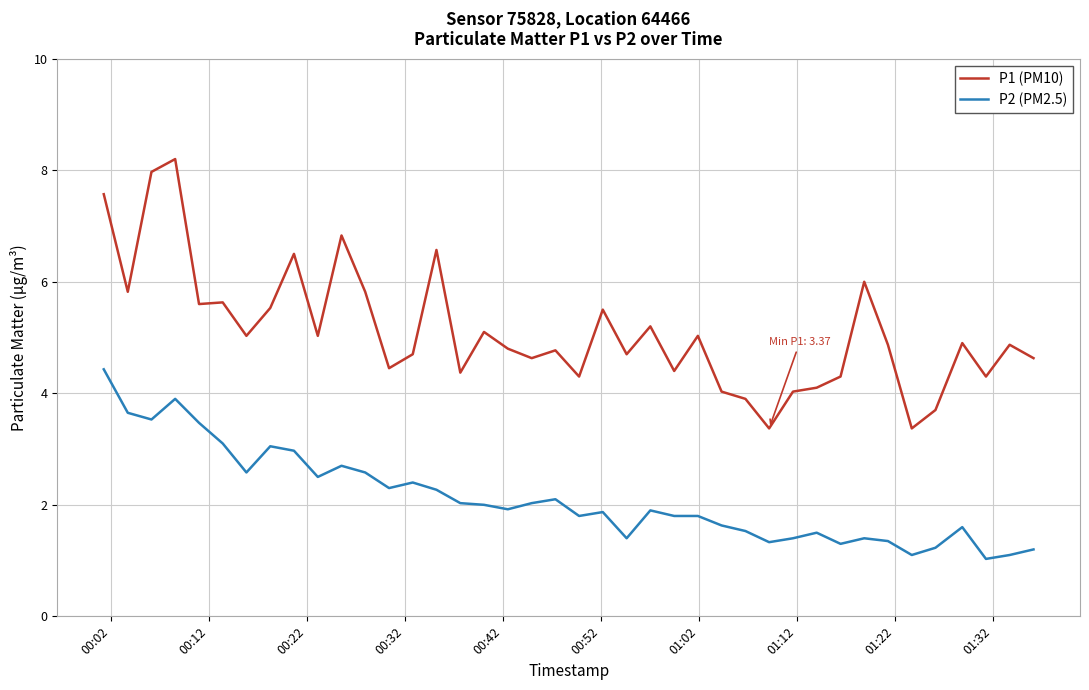

What is the difference between the second highest and second lowest values in the P1 (PM10) series?

4.6